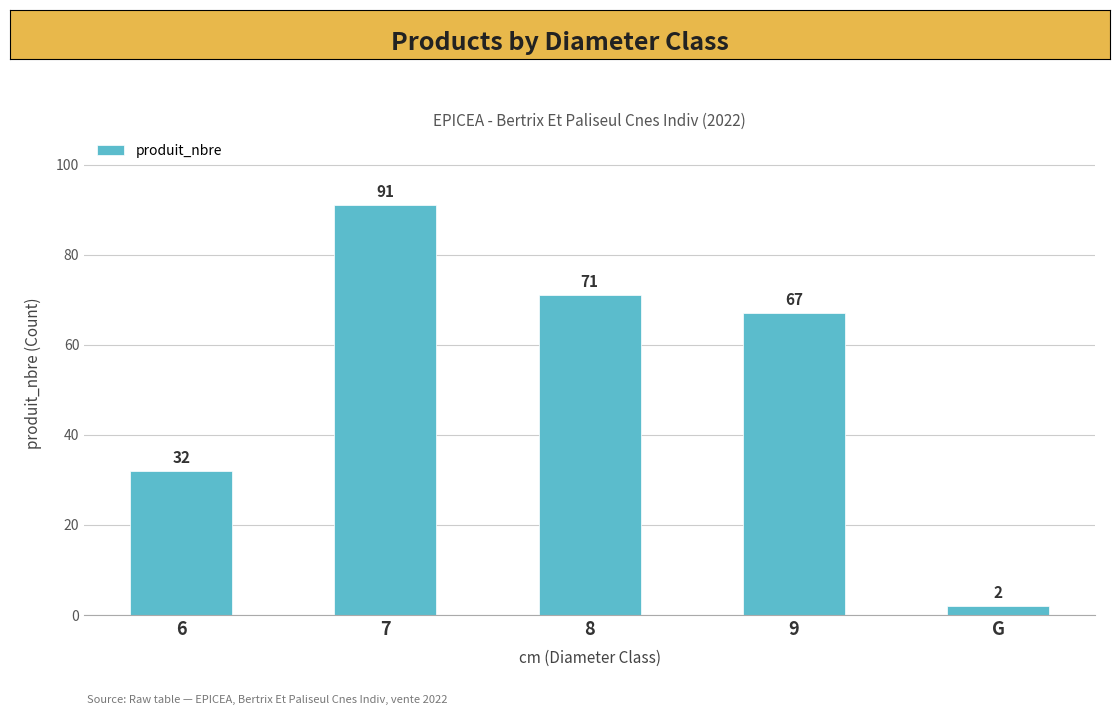

True or false: the data shows 53 at 6.

False